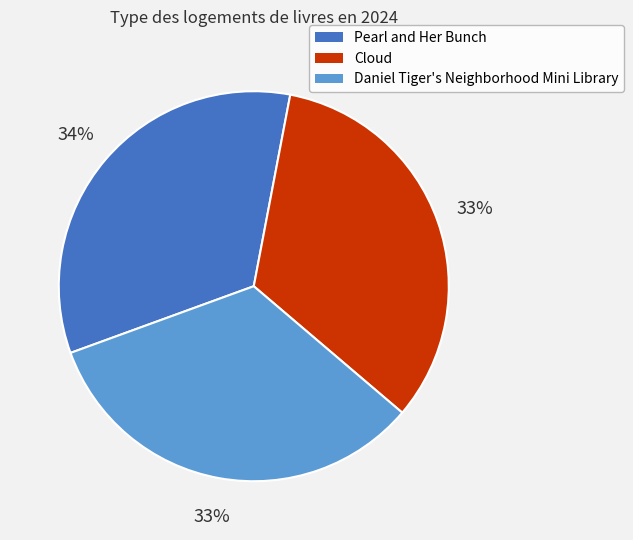

To the nearest percent, what is the average slice percentage?

33%